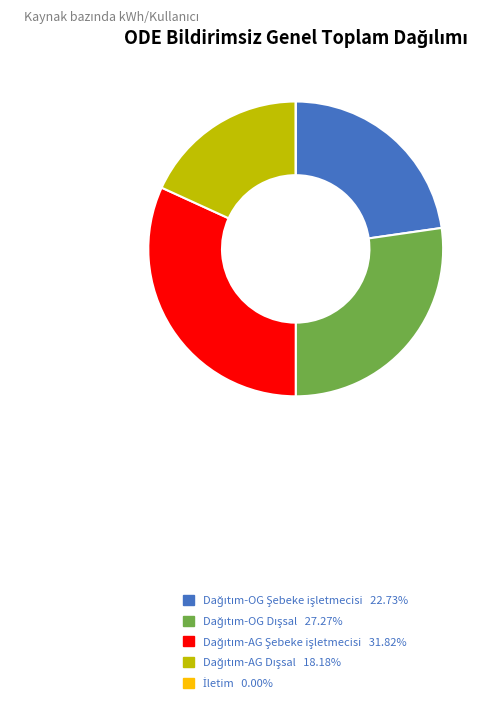

Is there any slice that represents more than half of the pie?

No